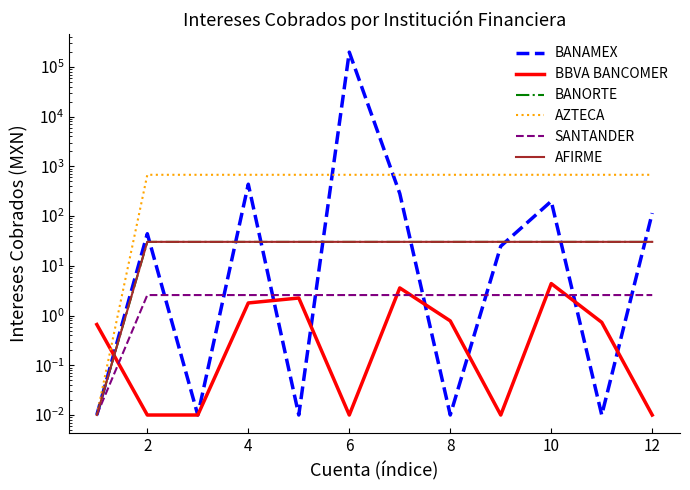

What is the sum of all BANAMEX values?

198416.6